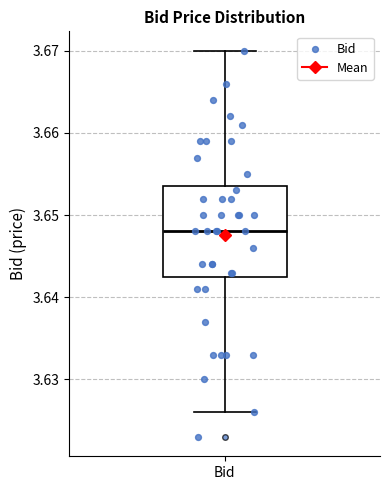

Transcribe this box plot: give where the median line is, the range the box spans, and where the two whiskers end, as read against the y-axis. The values are not printed on the chart, so give them approximately, as read against the axis.

median 3.648, box 3.643 to 3.654, whiskers 3.626 to 3.670